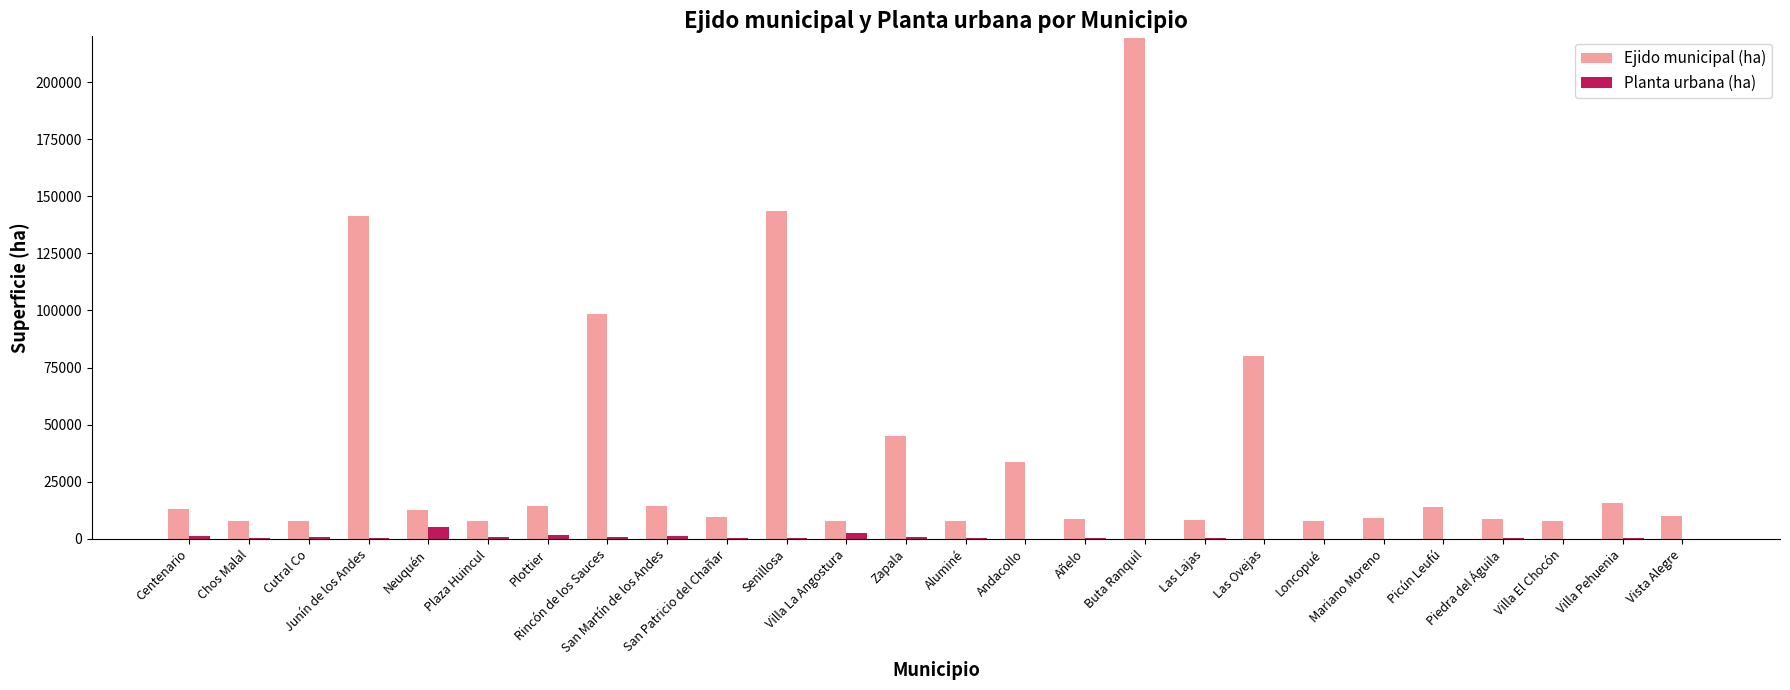

Is the value of Ejido municipal (ha) at Las Lajas greater than the value of Planta urbana (ha) at Picún Leufú?

Yes